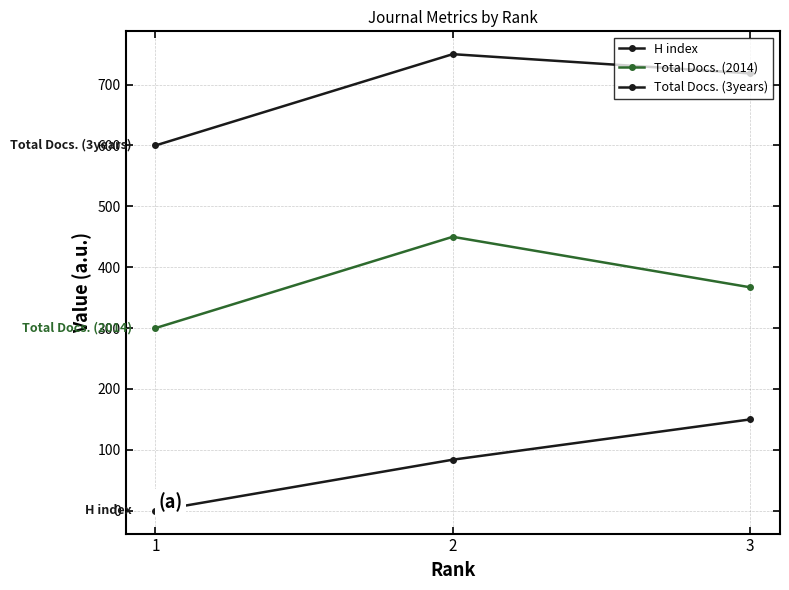

Does the chart have visible grid lines?

Yes